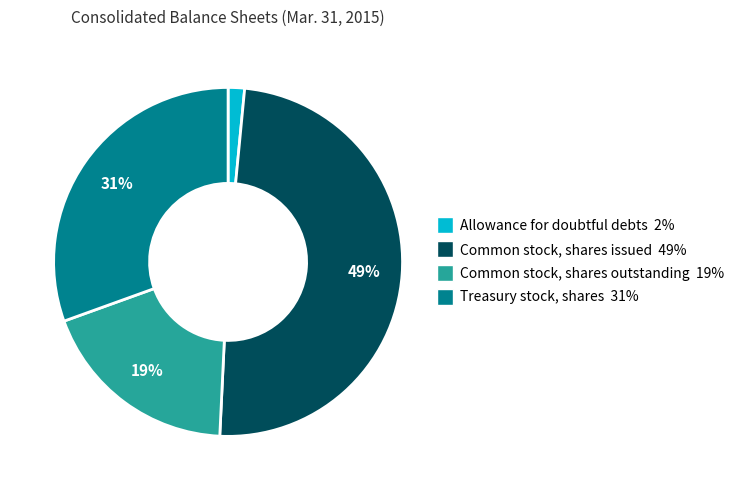

To the nearest percent, what portion does Common stock, shares outstanding represent?

19%